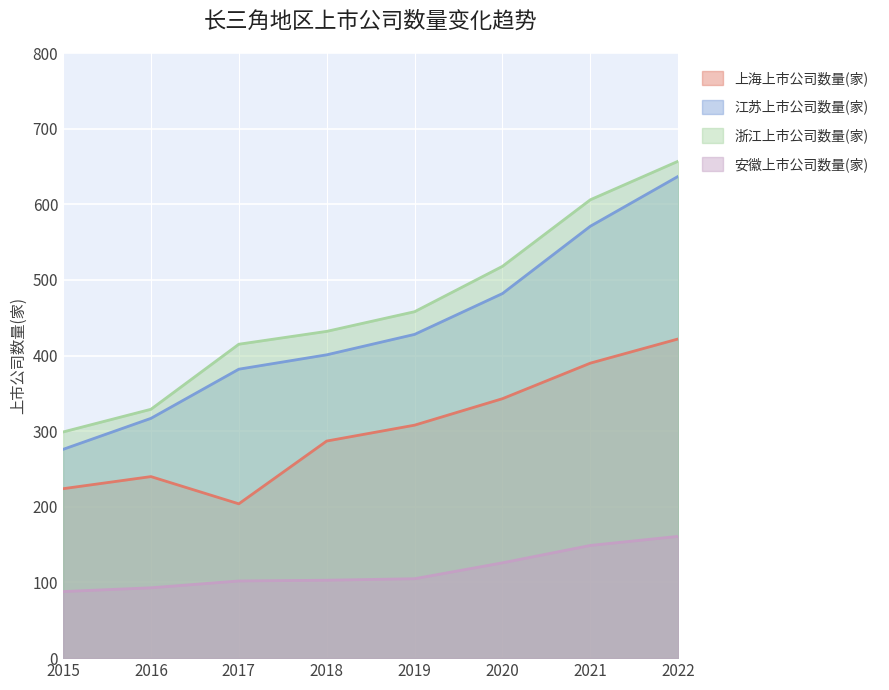

At which category does the chart reach its minimum across all series?

2015